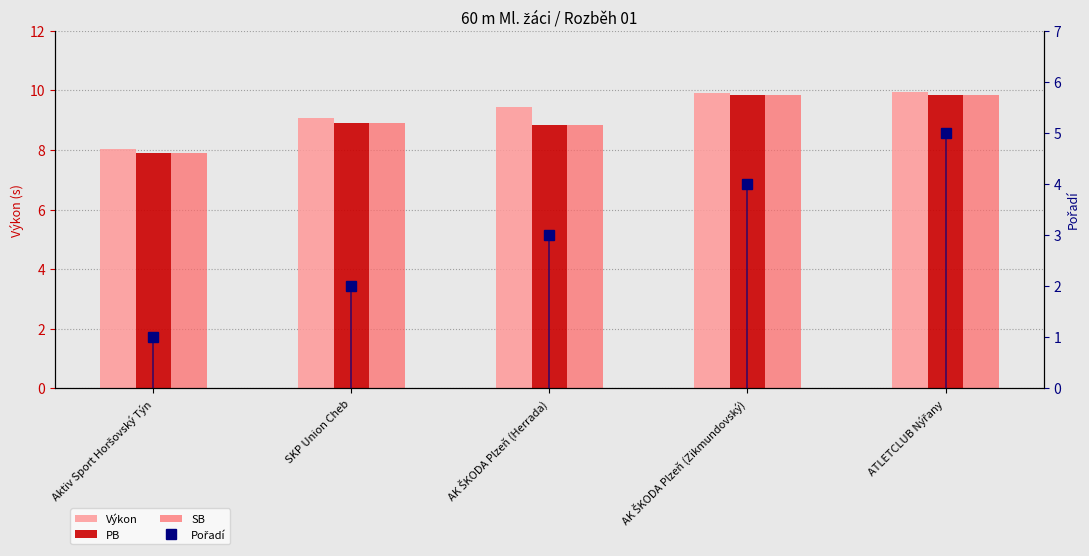

What is the minimum value shown in the chart?

1.0